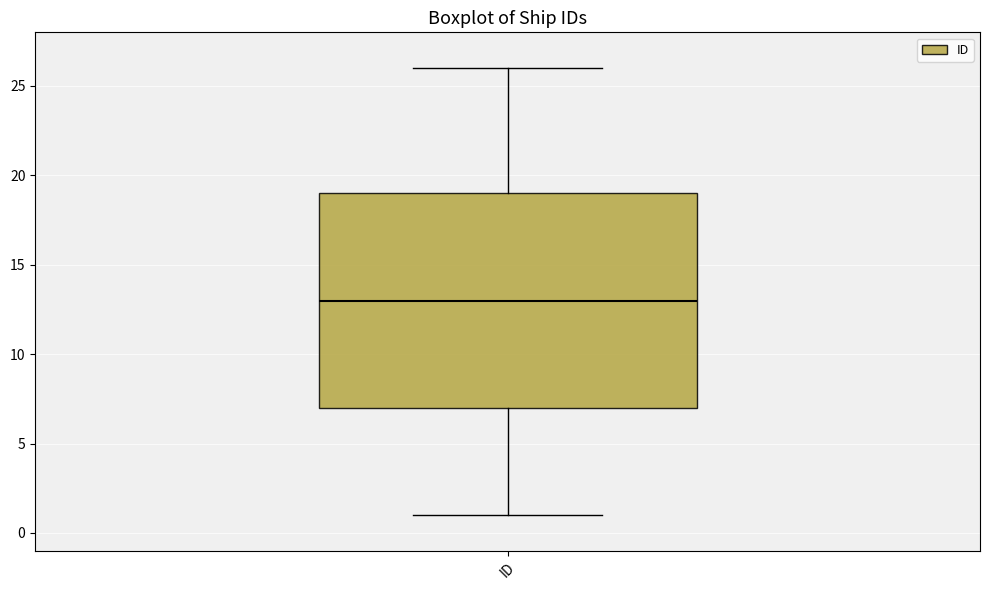

Read this box plot against the y-axis: the position of the median line, the range covered by the box, and the ends of both whiskers. The values are not printed on the chart, so give them approximately, as read against the axis.

median 13, box 7 to 19, whiskers 1 to 26